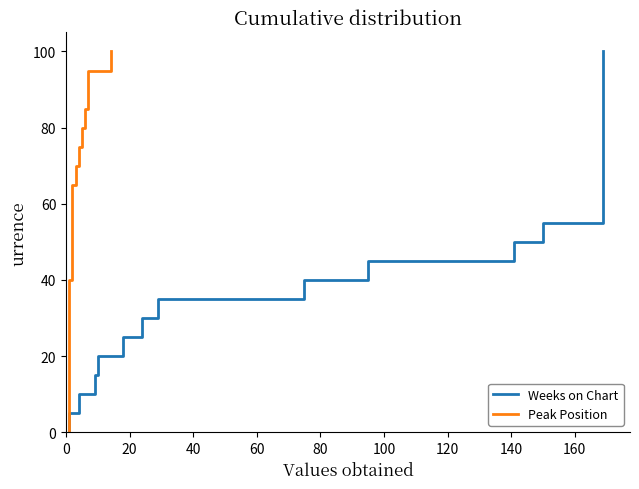

What are all the series names shown in the legend?

Weeks on Chart, Peak Position